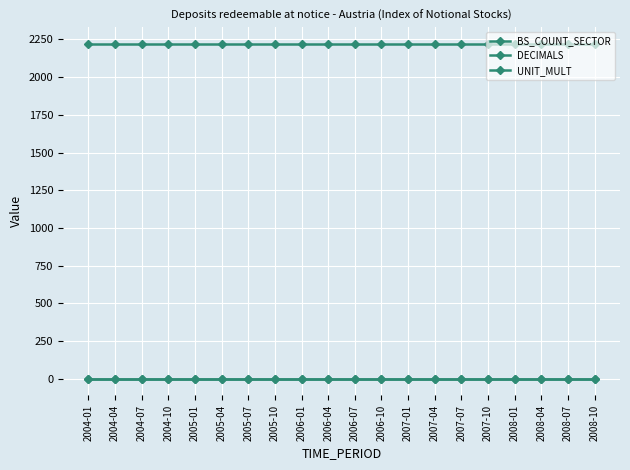

Reading left to right, extract all data points from this chart.

BS_COUNT_SECTOR: 2220	2220	2220	2220	2220	2220	2220	2220	2220	2220	2220	2220	2220	2220	2220	2220	2220	2220	2220	2220
DECIMALS: 1	1	1	1	1	1	1	1	1	1	1	1	1	1	1	1	1	1	1	1
UNIT_MULT: 0	0	0	0	0	0	0	0	0	0	0	0	0	0	0	0	0	0	0	0